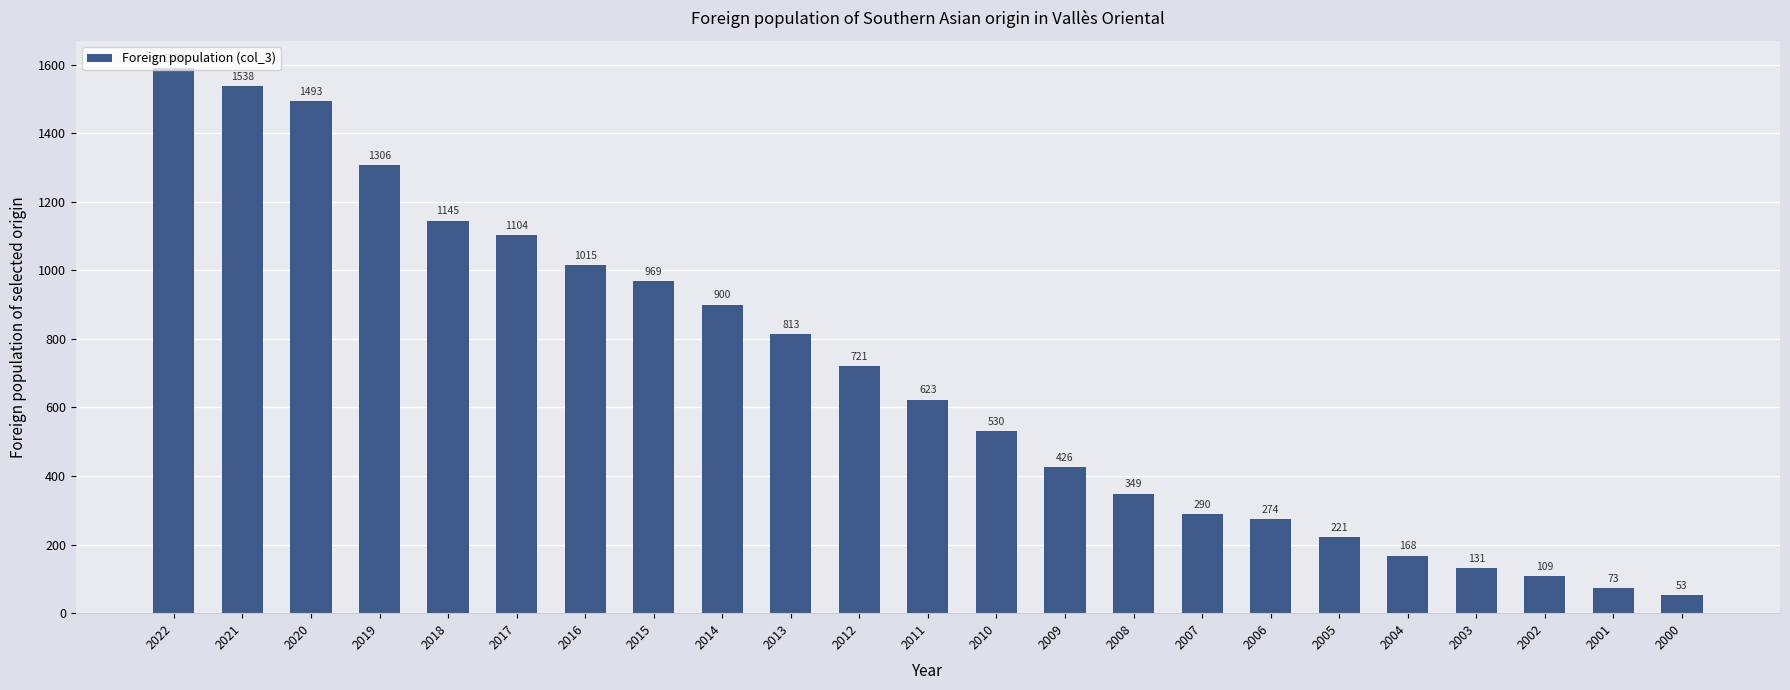

Rank the categories by value from lowest to highest.

2000, 2001, 2002, 2003, 2004, 2005, 2006, 2007, 2008, 2009, 2010, 2011, 2012, 2013, 2014, 2015, 2016, 2017, 2018, 2019, 2020, 2021, 2022